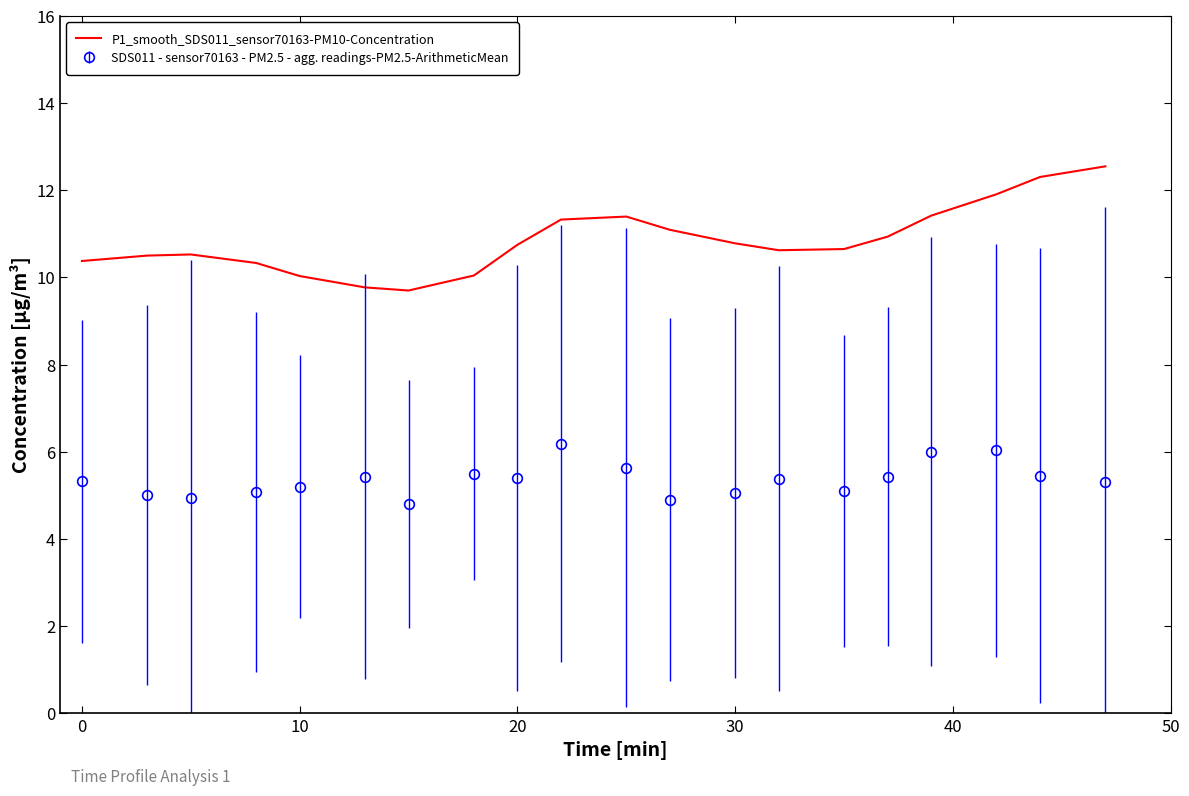

What is the lowest value of the SDS011 - sensor70163 - PM2.5 - agg. readings-PM2.5-ArithmeticMean series?

4.8